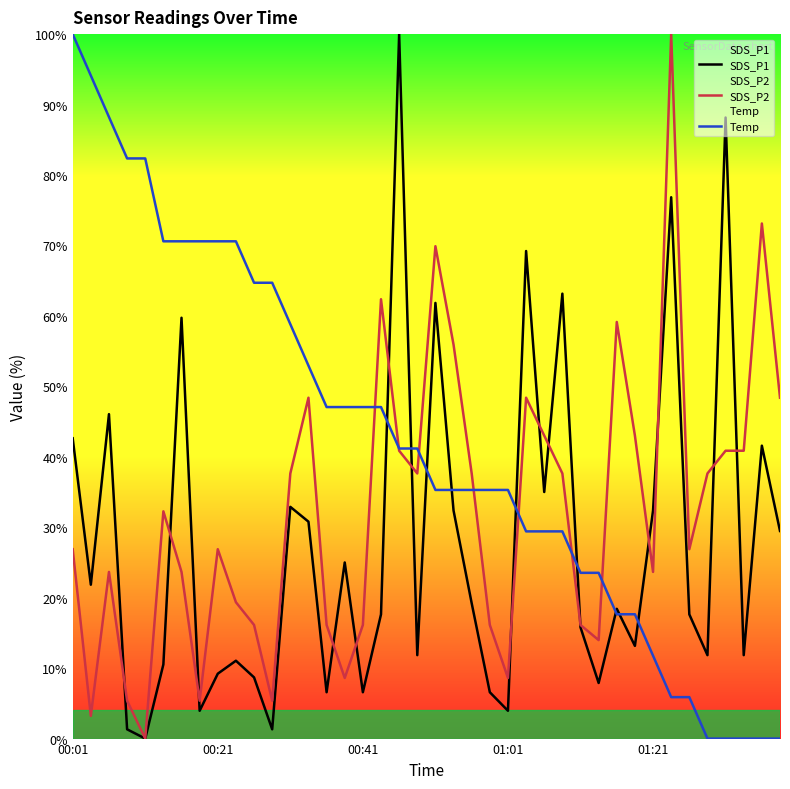

What position from the right is 9?

31